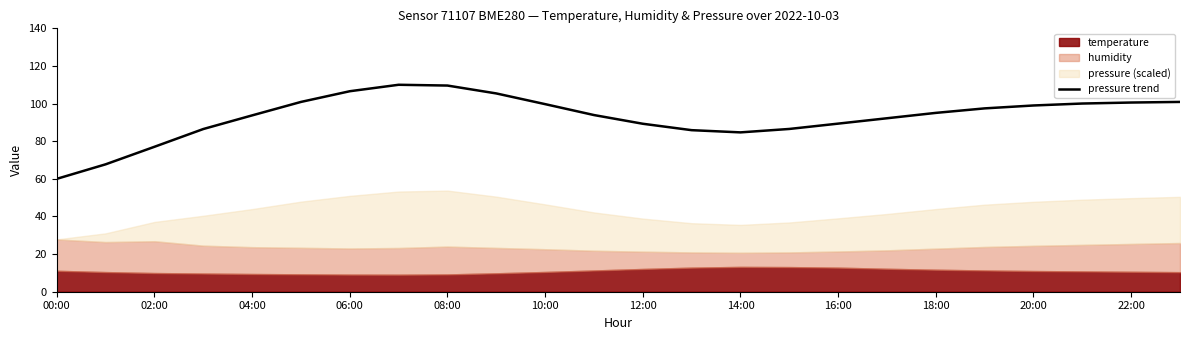

Is it true that pressure trend equals 27.4 at 20:00?

False